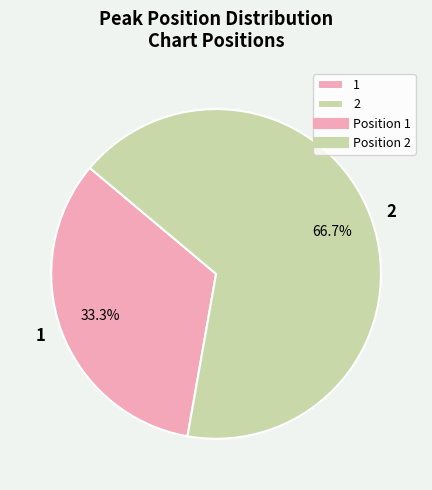

Which category accounts for the majority?

2